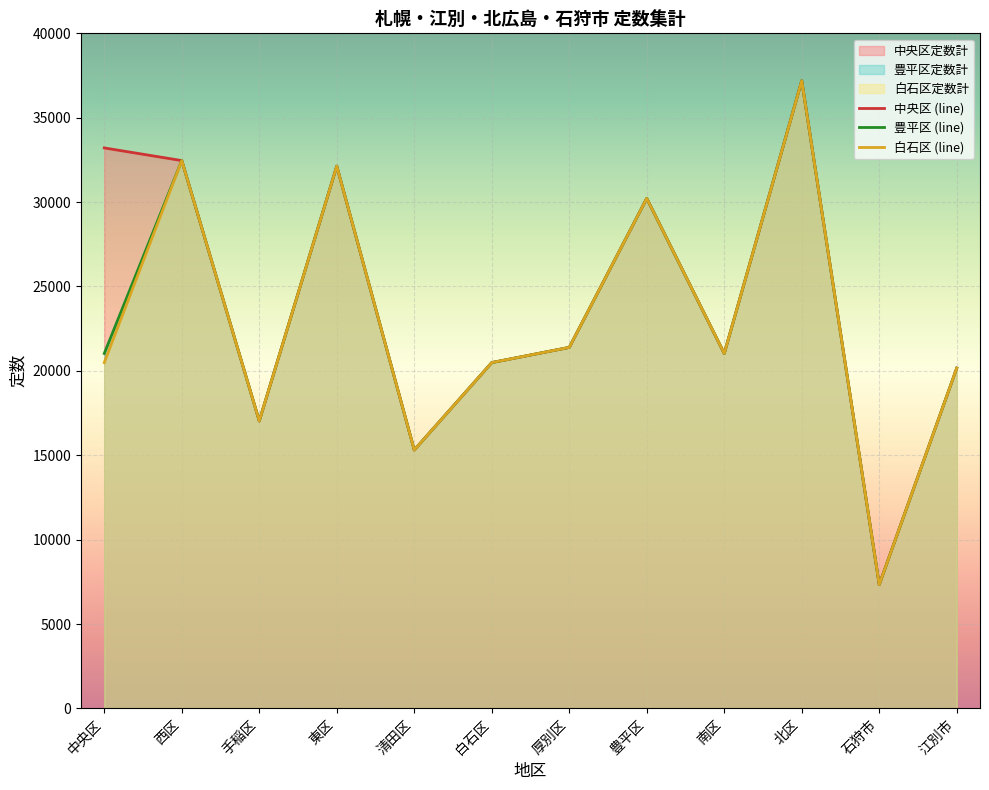

What is the total value across all series at 豊平区?

90660